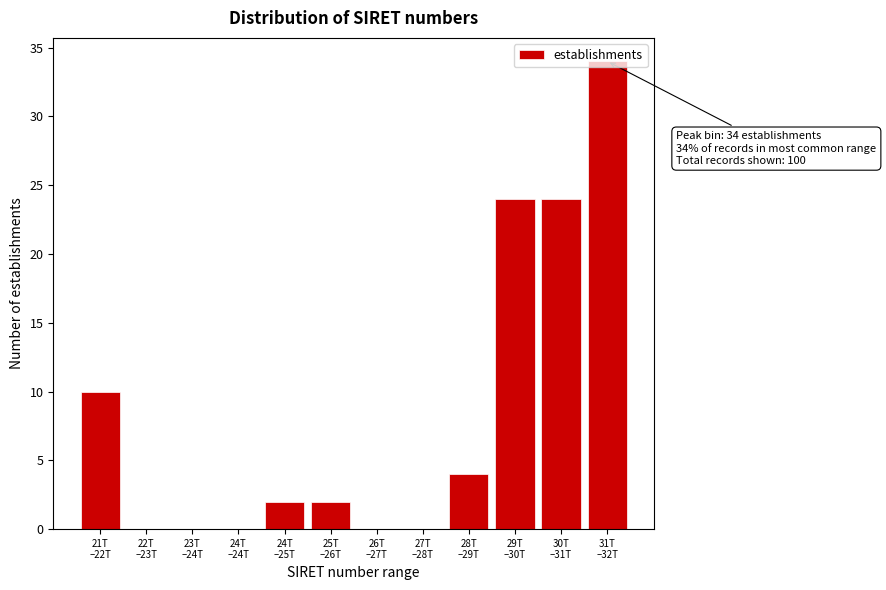

What is the maximum value shown in the chart?

34